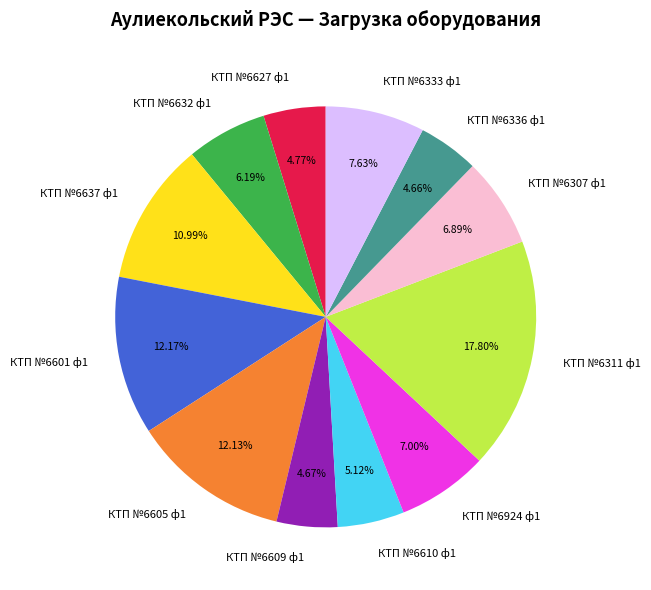

Which has a higher value, КТП №6637 ф1 or КТП №6605 ф1?

КТП №6605 ф1